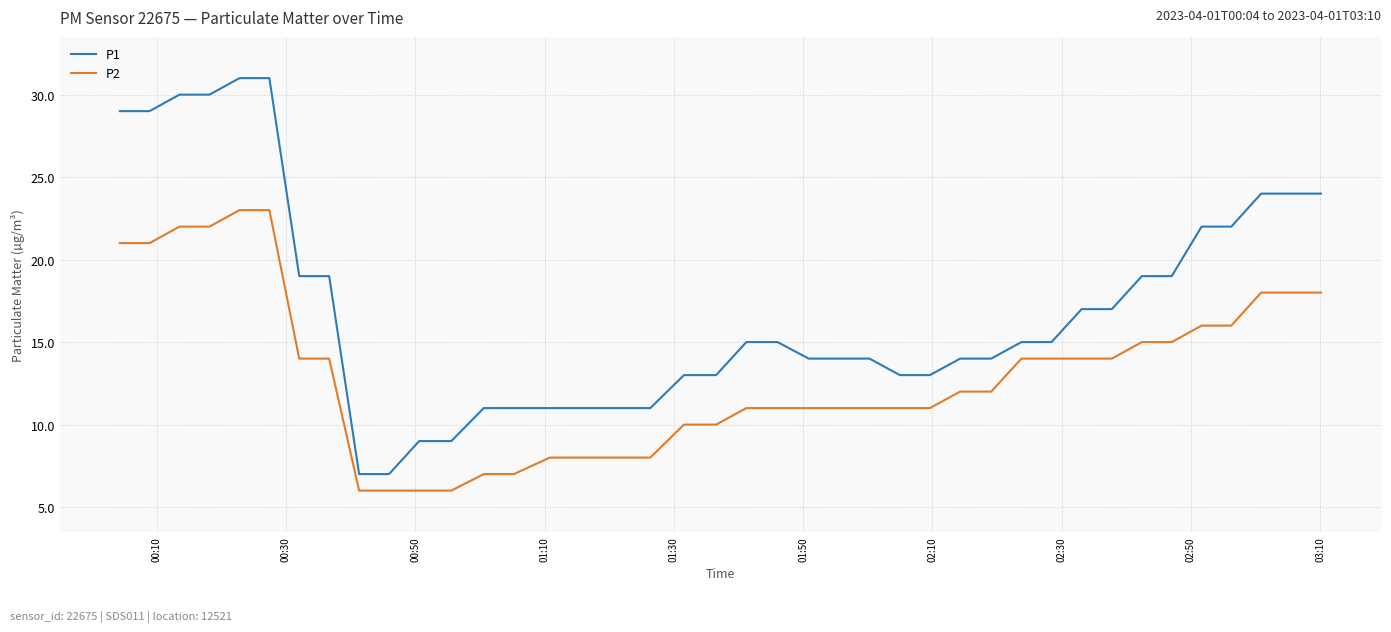

What is the difference between the maximum and minimum values in the P1 series?

24